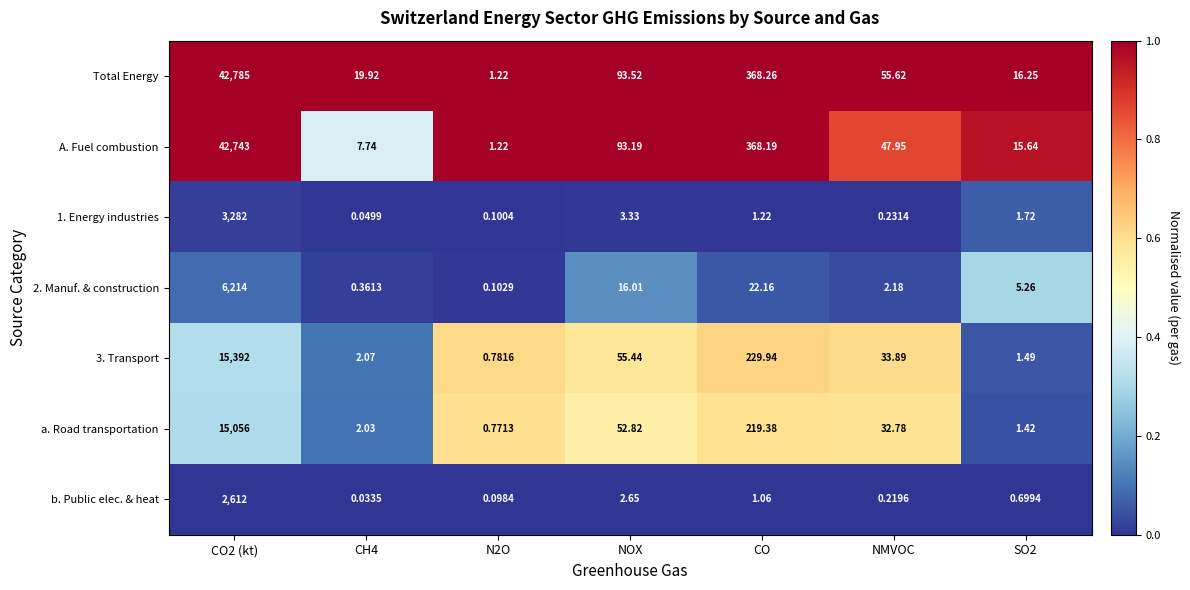

Which series changed the most between CO2 (kt) and N2O?

Total Energy